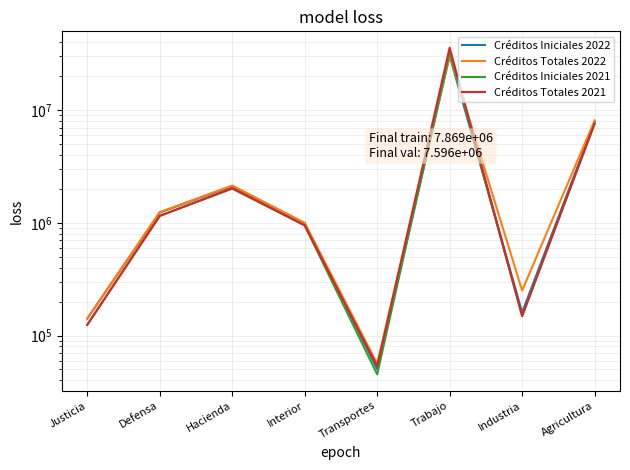

What is the total value across all series at Hacienda?

8304429